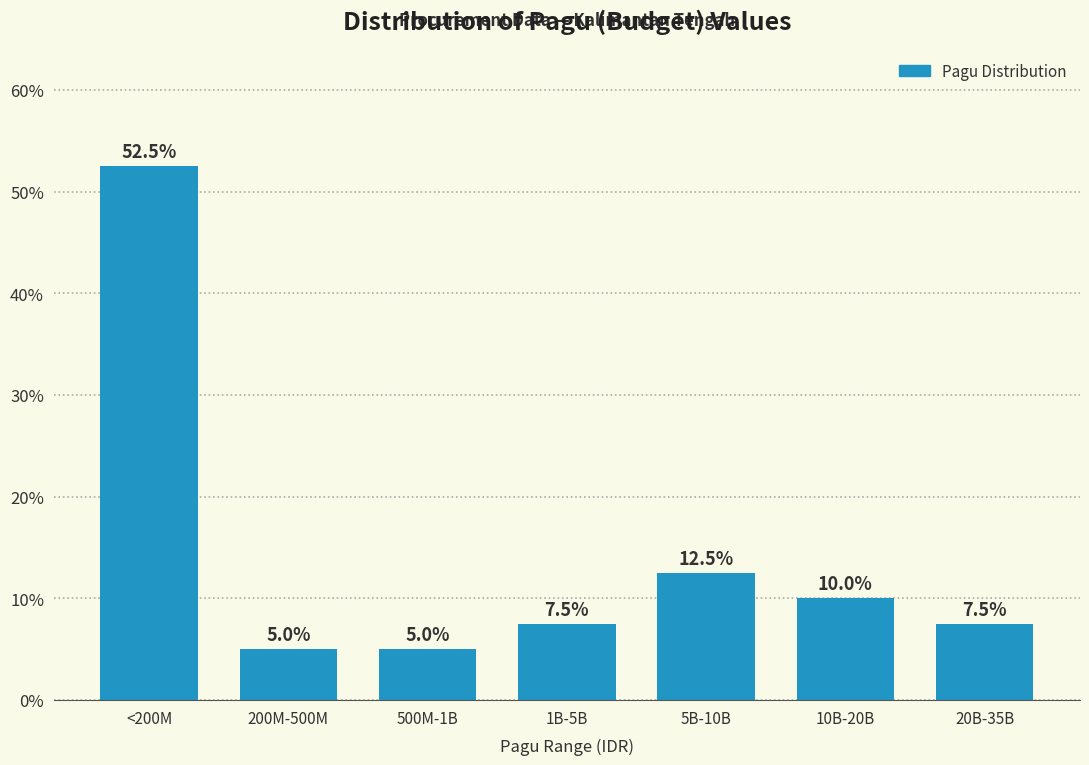

Reading left to right, what are all the values shown in this chart?

52.5	5.0	5.0	7.5	12.5	10.0	7.5